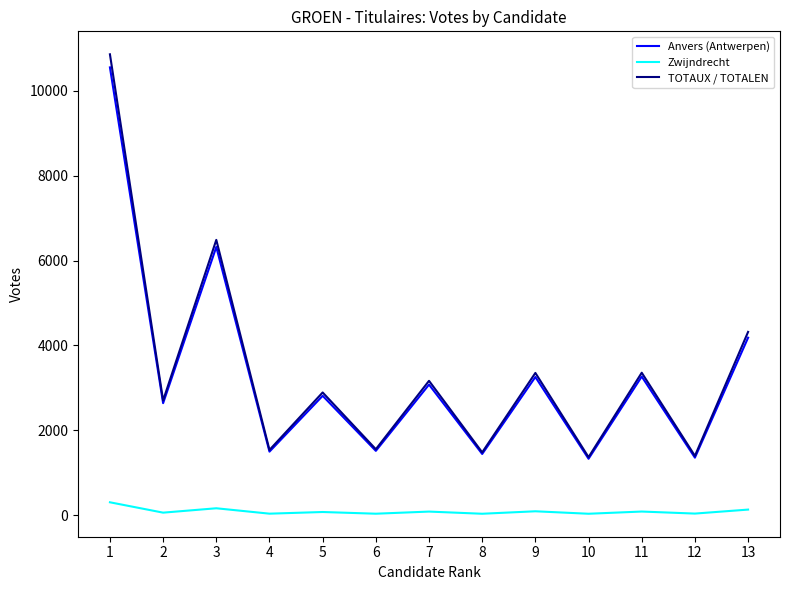

Which series changed the most between 1 and 12?

TOTAUX / TOTALEN